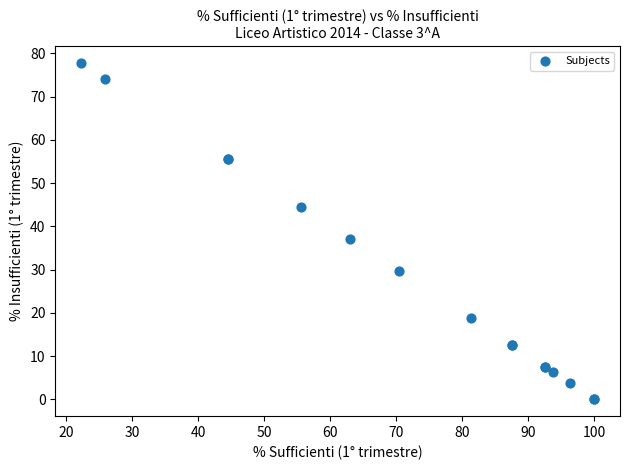

What Y value in the scatter plot is closest to 38?

37.0